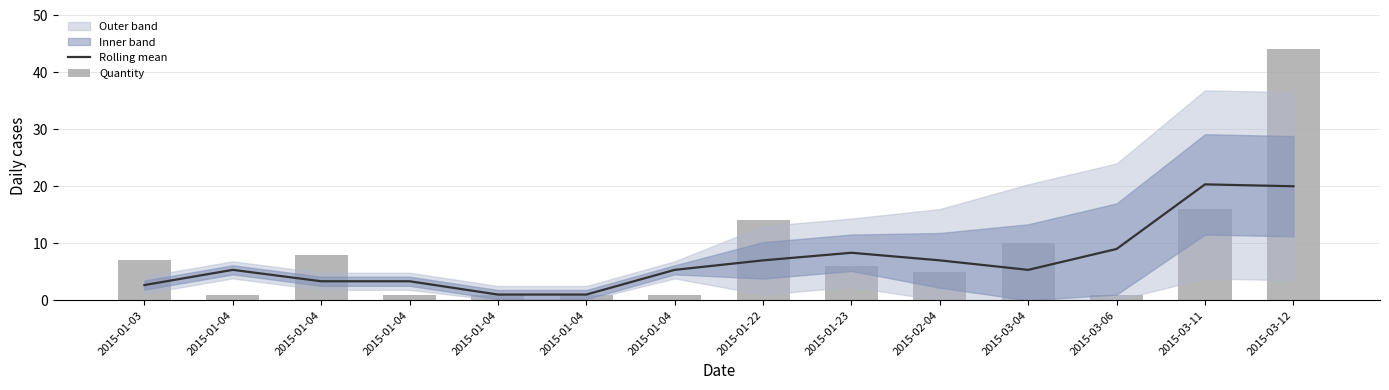

The Quantity series shows 1.5 at 2015-01-04. True or false?

False